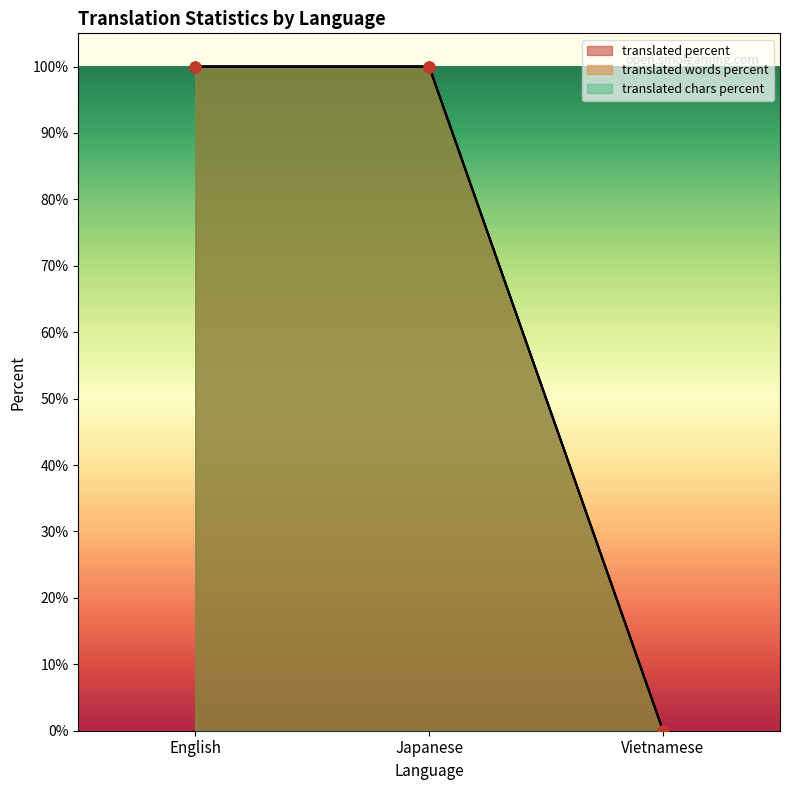

At how many categories does at least one series exceed 21?

2